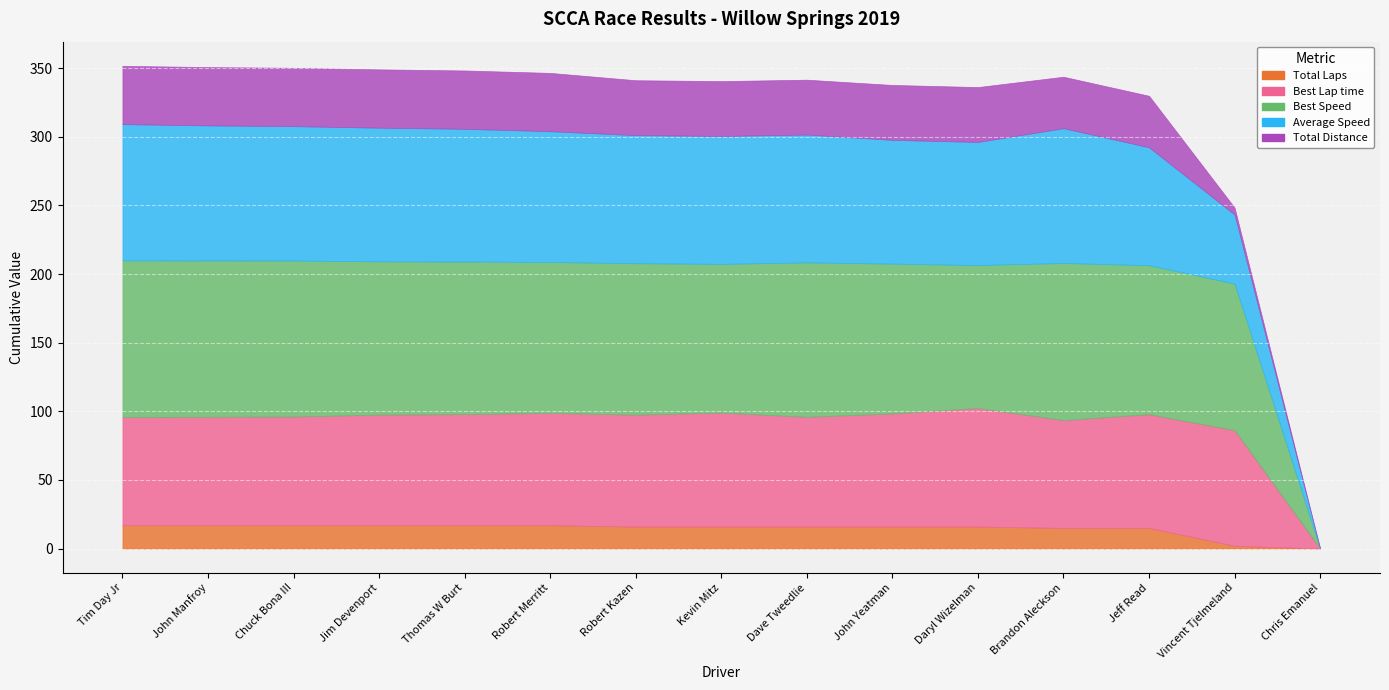

True or false: Total Distance and Average Speed cross at least once.

False